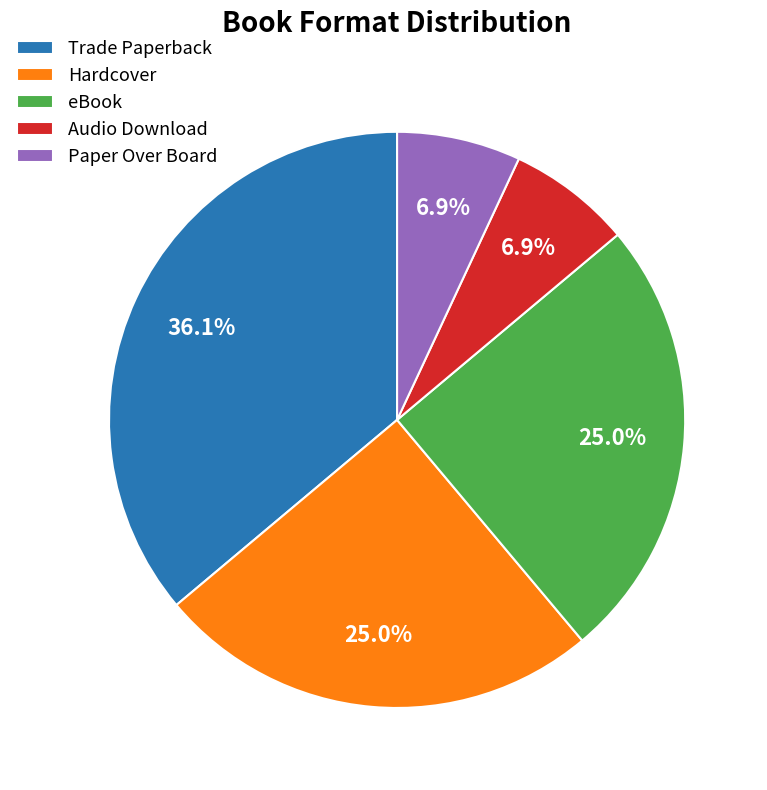

What percentage is the Trade Paperback slice, to the nearest percent?

36%